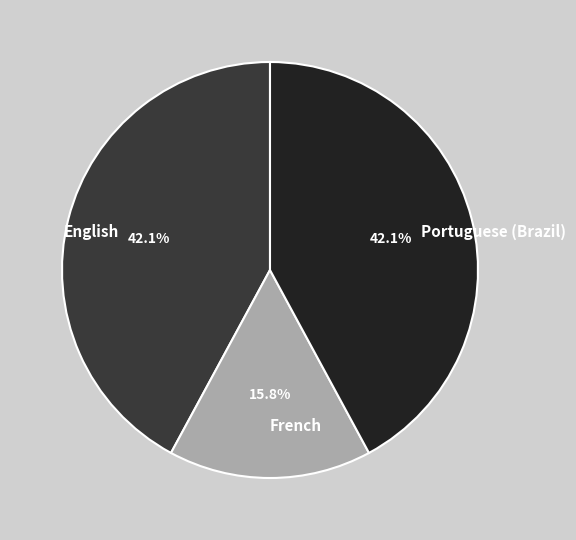

Count the number of slices in the pie.

3